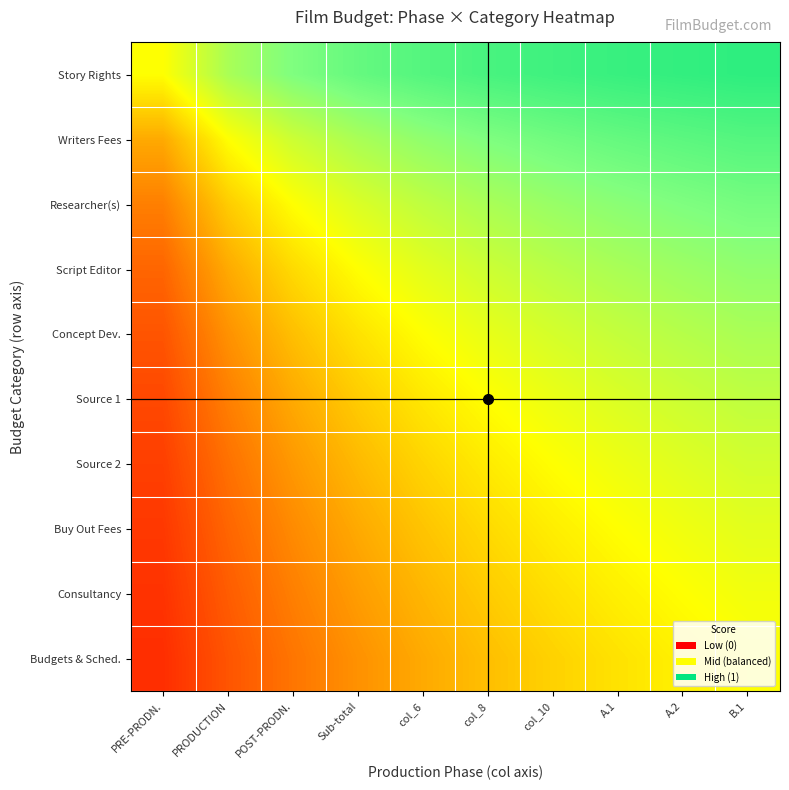

Which category has the highest value across all series?

B.1